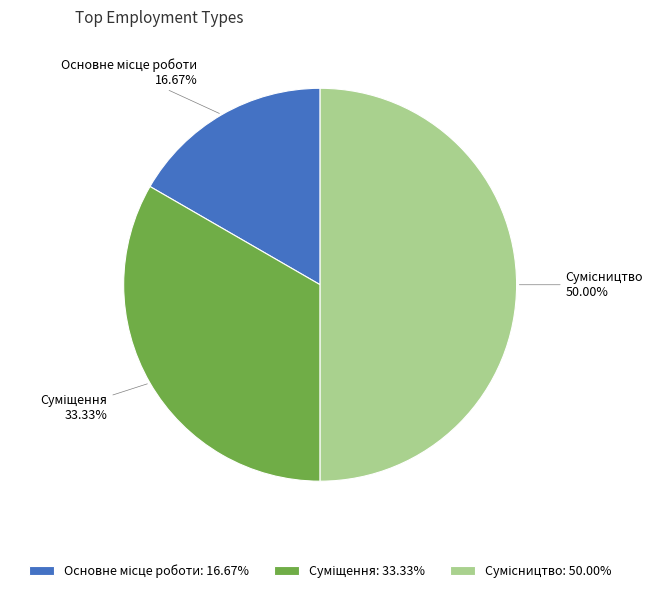

How many segments does this pie chart have?

3